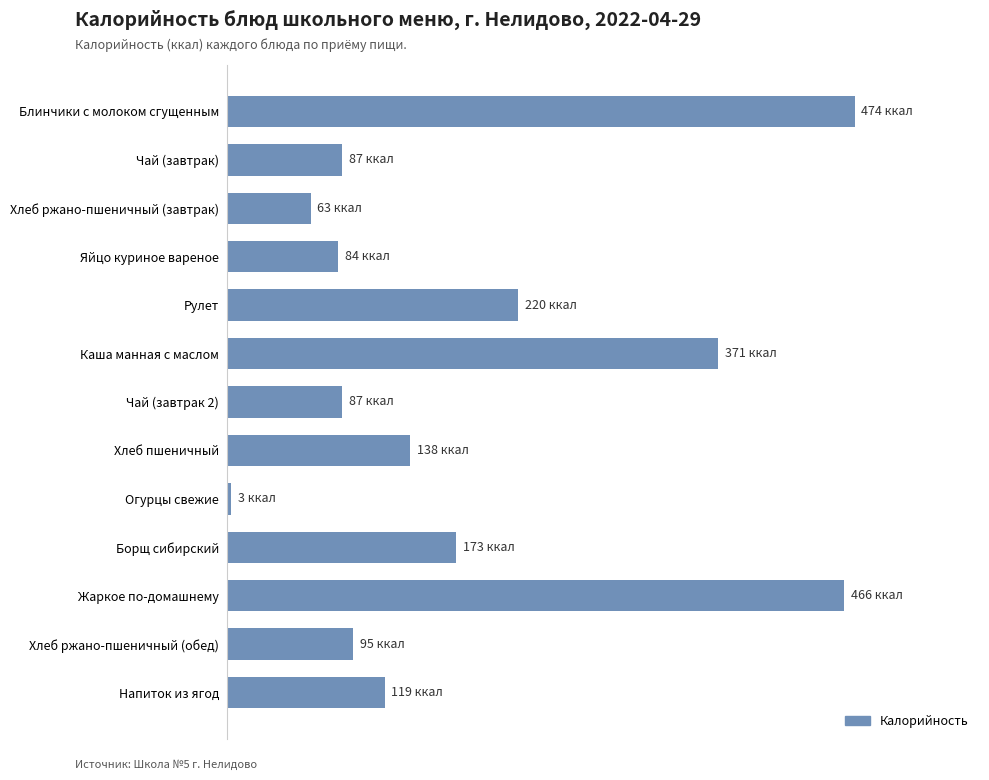

Does the chart contain any negative values?

No